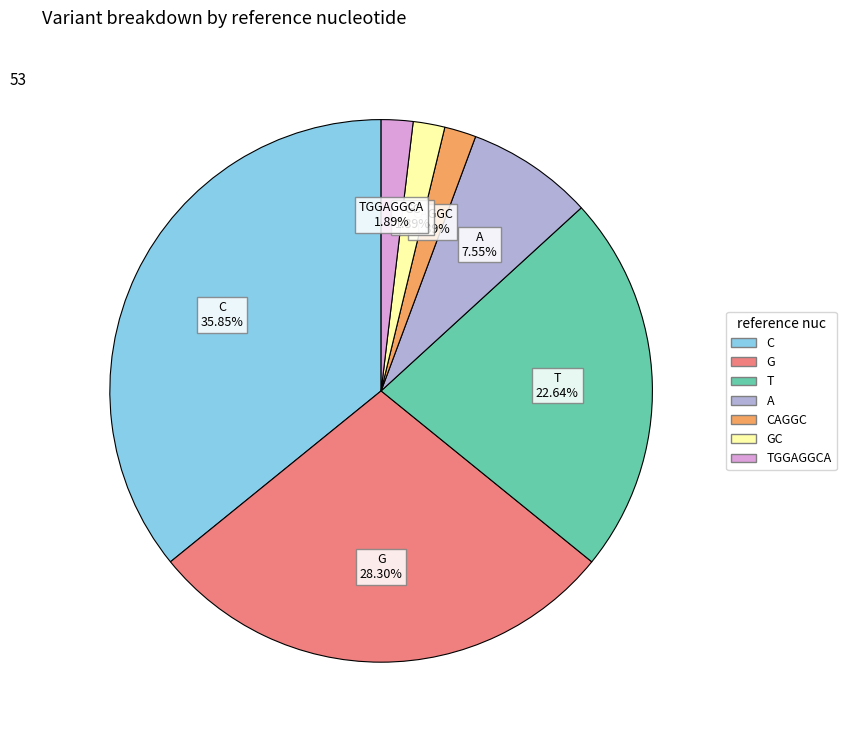

How many segments does this pie chart have?

7